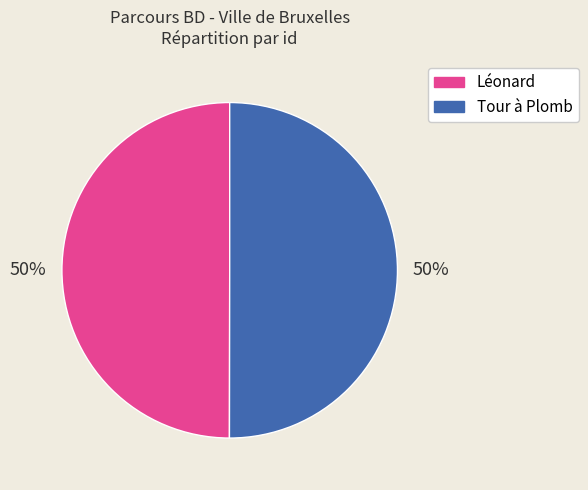

To the nearest percent, what is the combined percentage of Léonard and Tour à Plomb?

100%